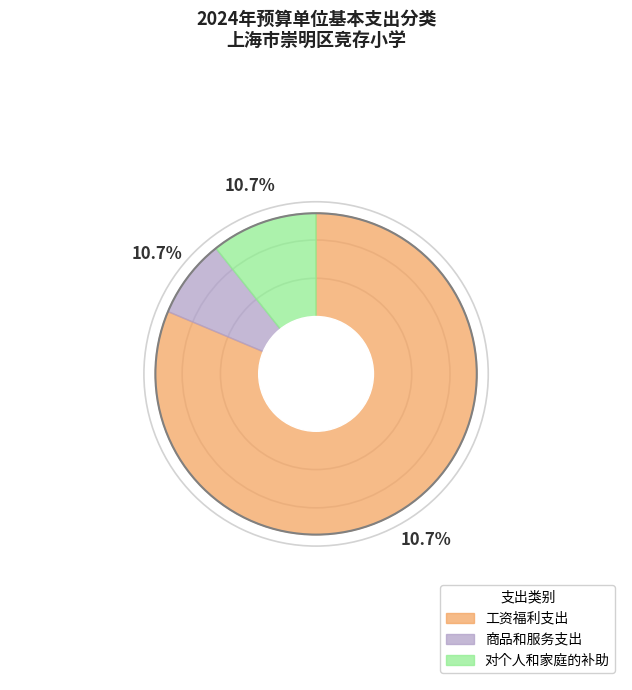

To the nearest percent, what portion does 商品和服务支出 represent?

8%